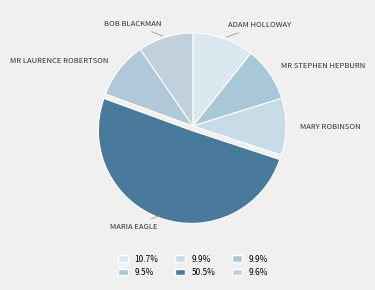

How many slices are in this pie chart?

6